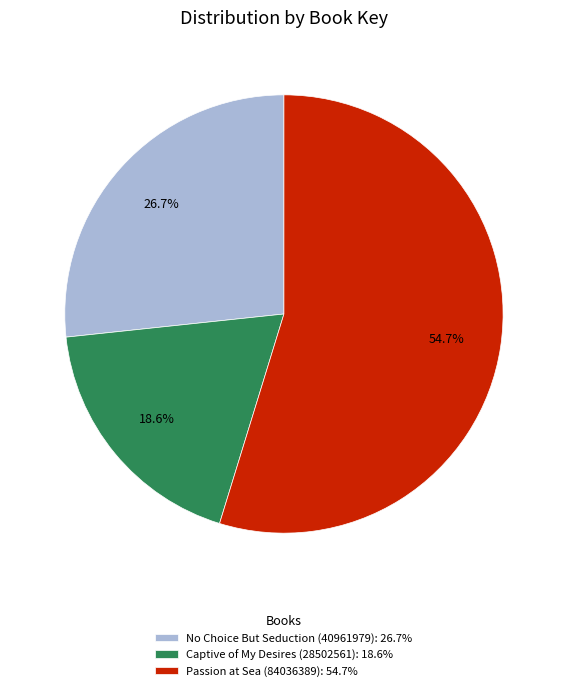

Between Passion at Sea (84036389): 54.7% and Captive of My Desires (28502561): 18.6%, which is larger?

Passion at Sea (84036389): 54.7%